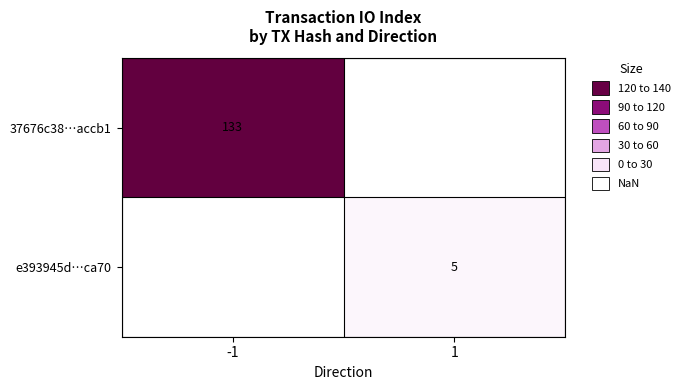

Is the value of 37676c38…accb1 at -1 greater than the value of e393945d…ca70 at 1?

Yes